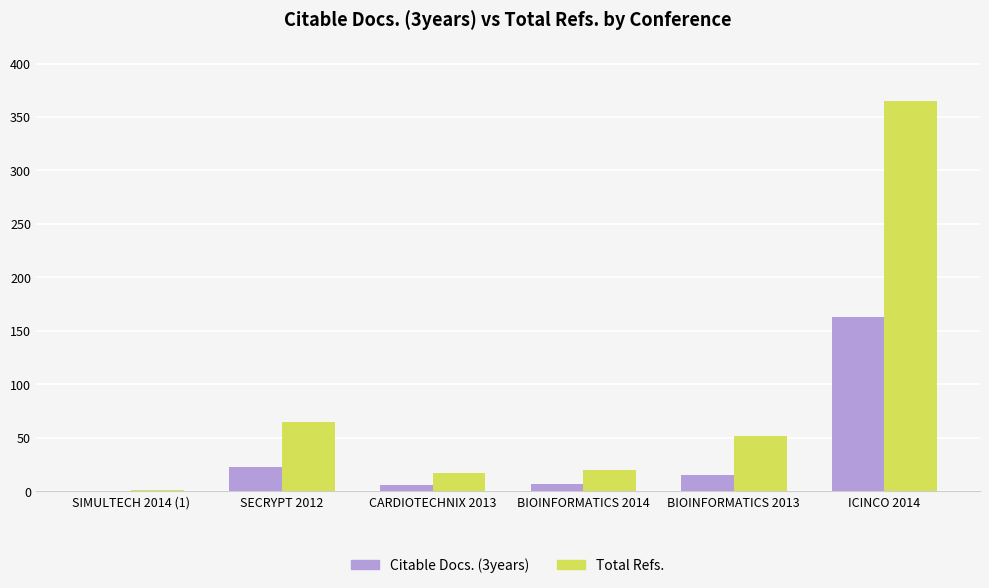

True or false: Total Refs. has a value of 532 at ICINCO 2014.

False